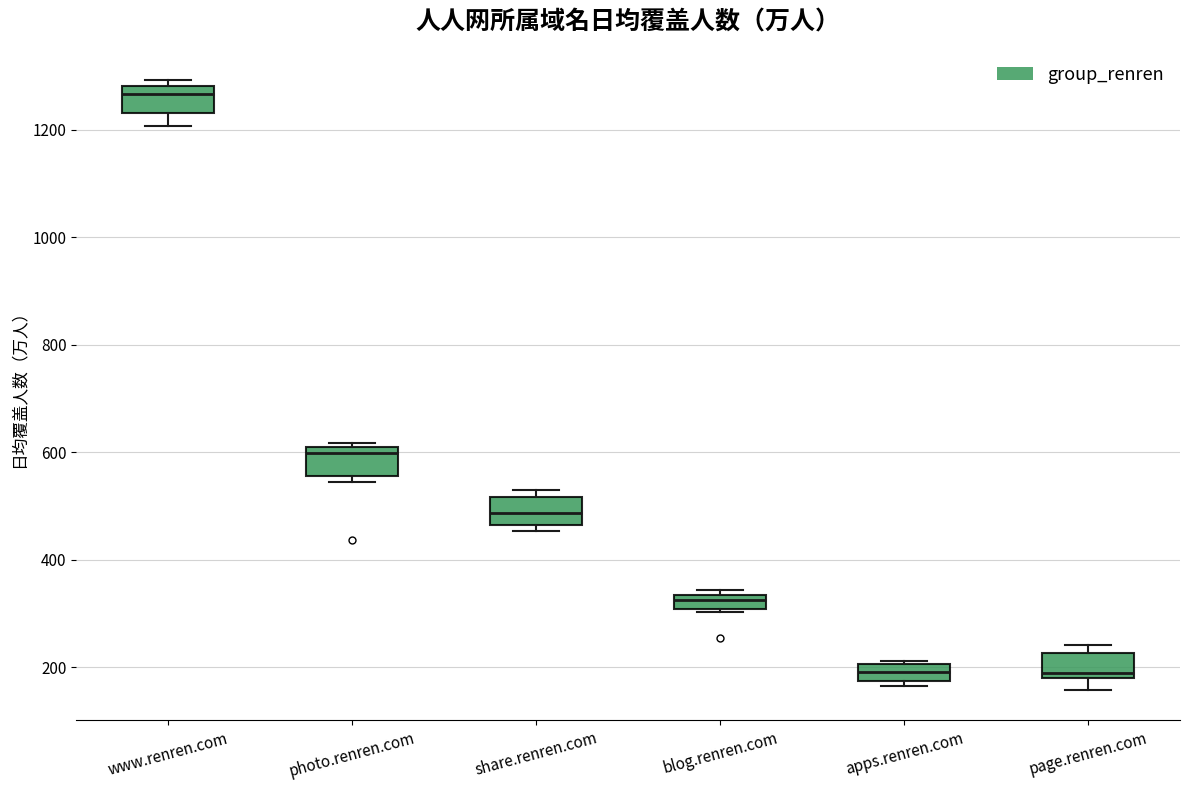

Which box's median line is the highest?

www.renren.com